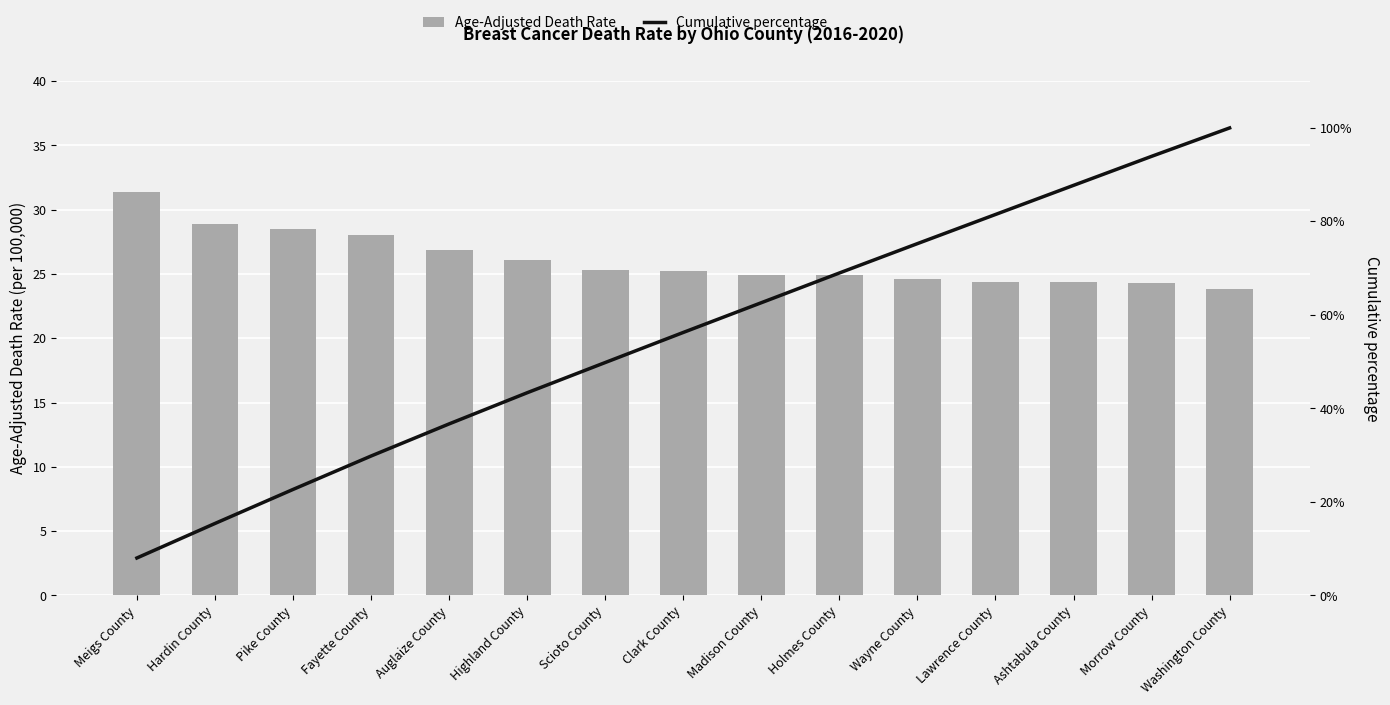

How many distinct data groups are displayed?

2